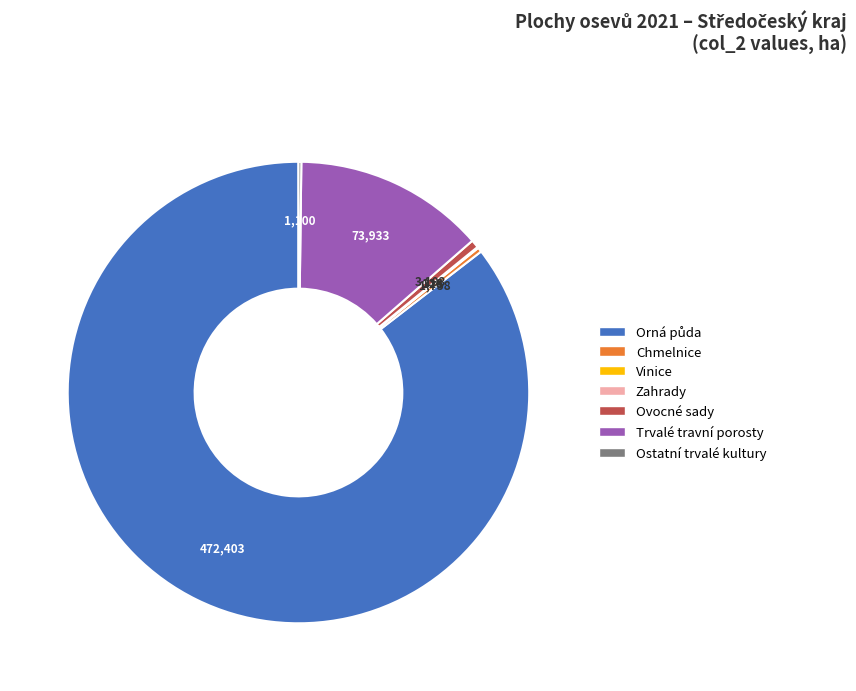

Is it true that Trvalé travní porosty is 23% of the pie?

False